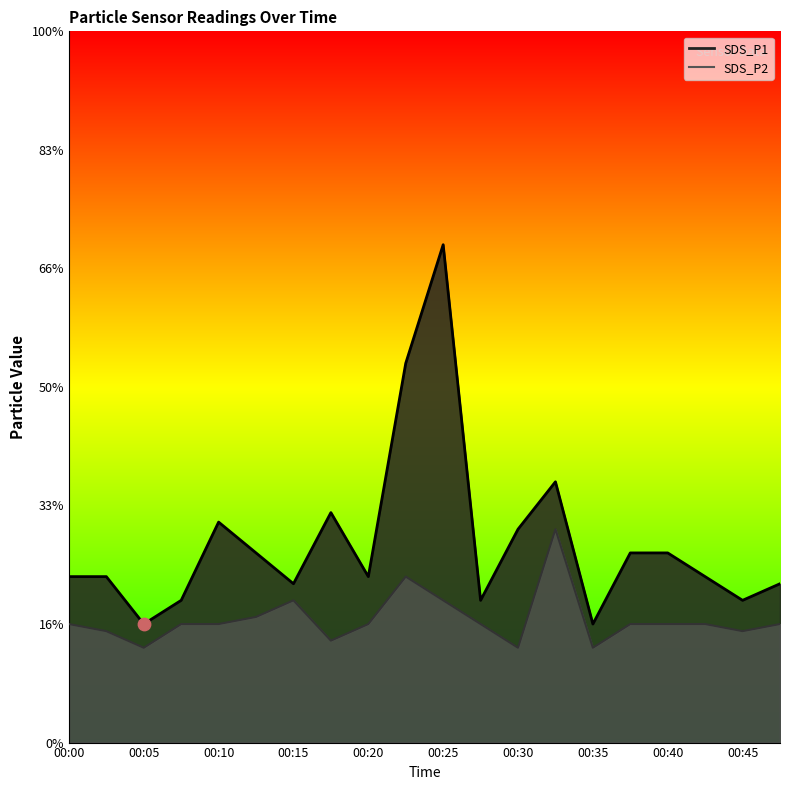

At which category is the sum across all series the highest?

00:25